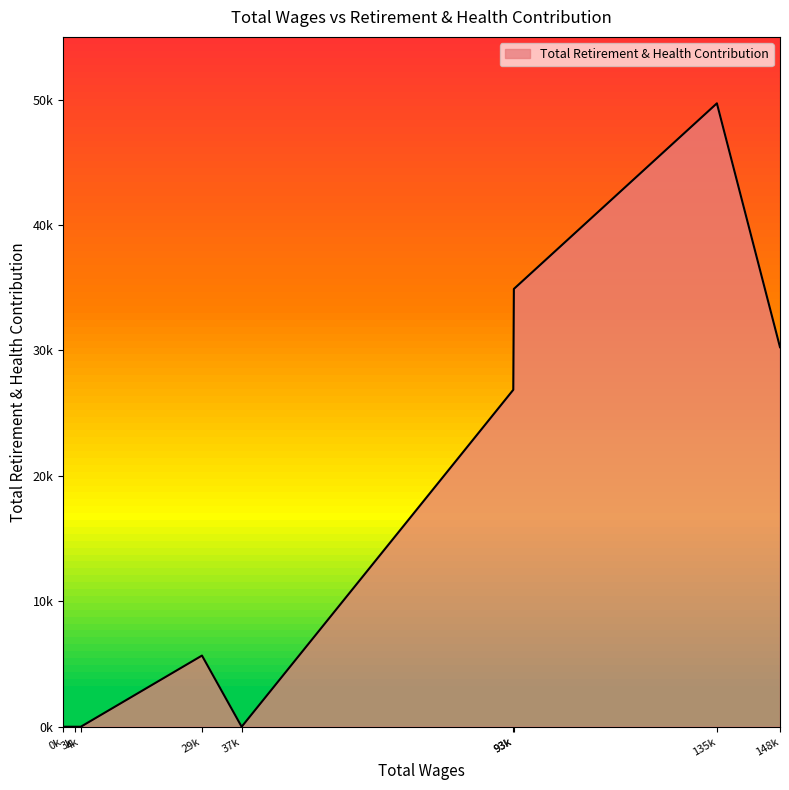

What is the difference between the second highest and second lowest values?

34906